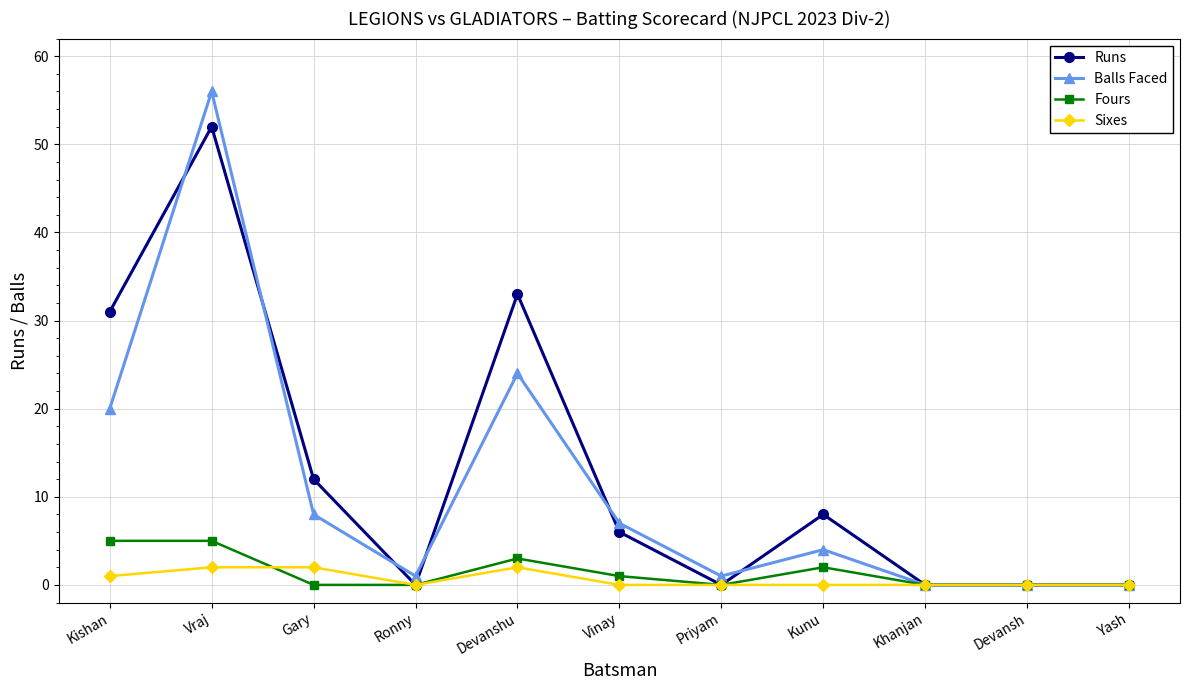

What is the spread (max minus min) of values at Kishan?

30